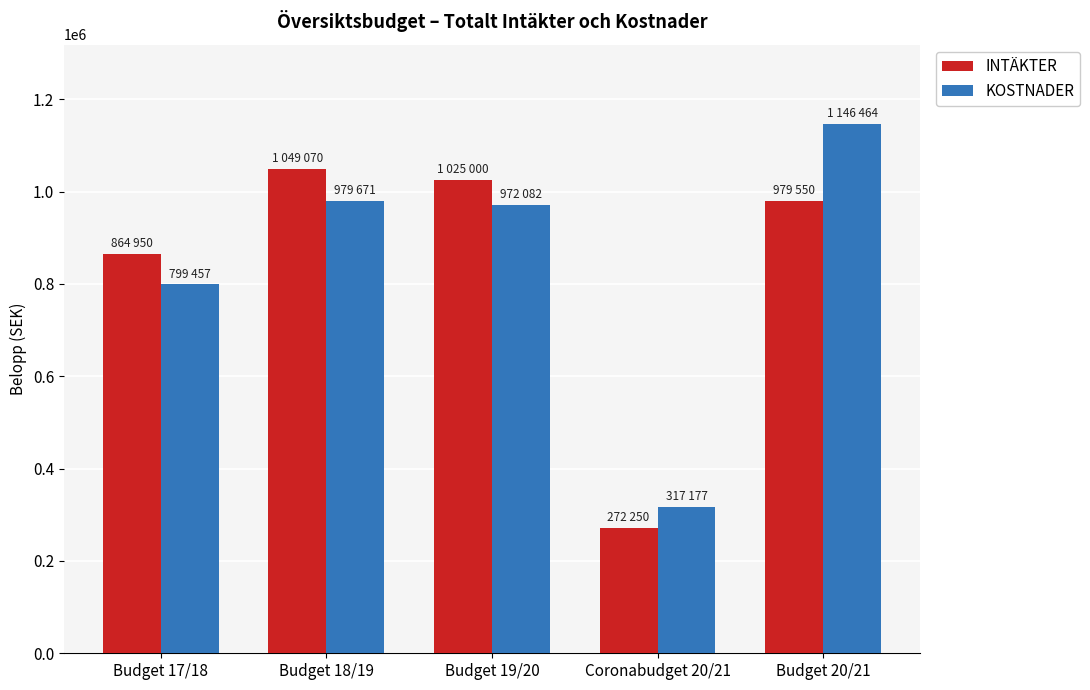

How many groups of bars are there?

5